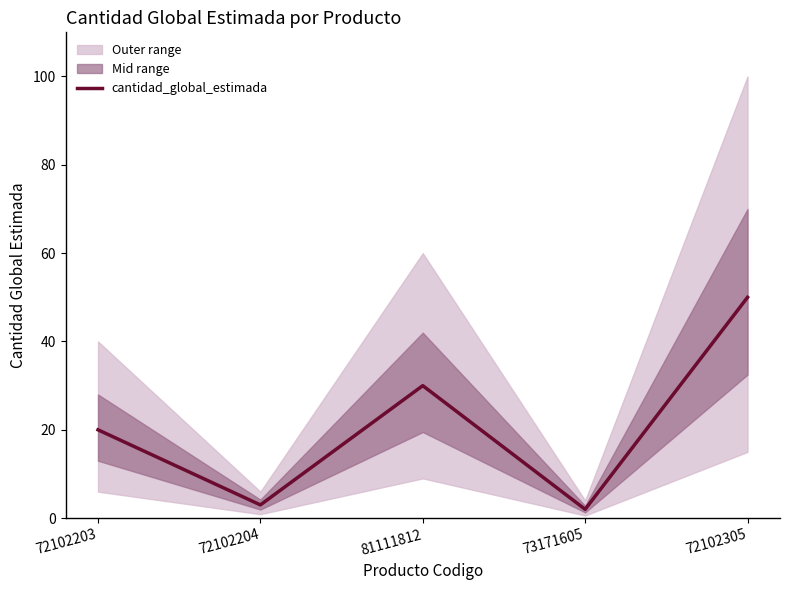

Where is the data nearest to the value 26?

81111812